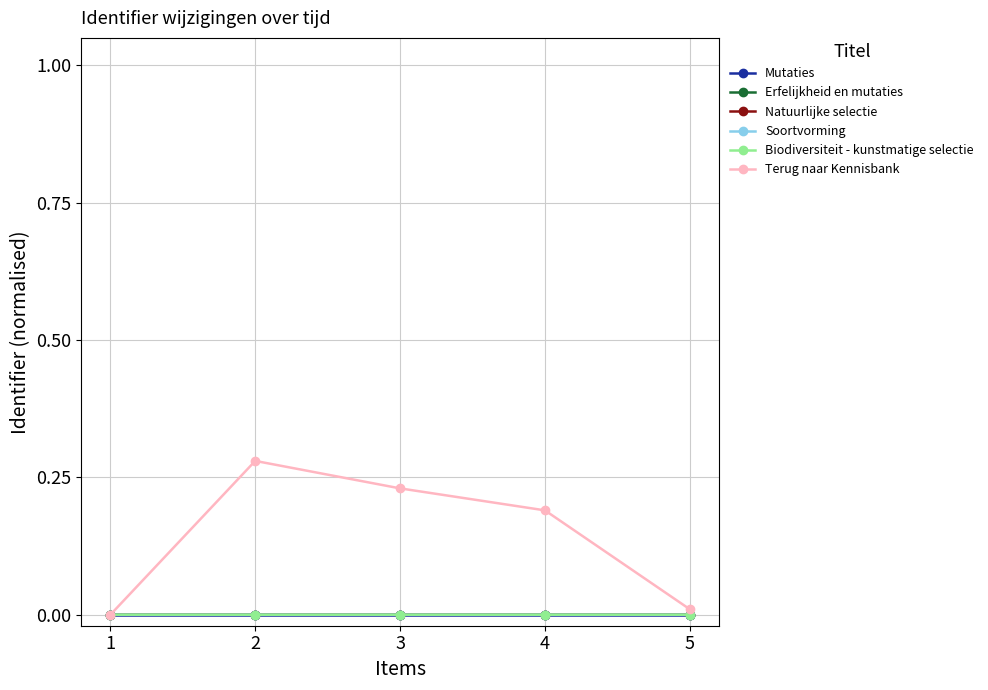

At which category does the chart reach its peak across all series?

2